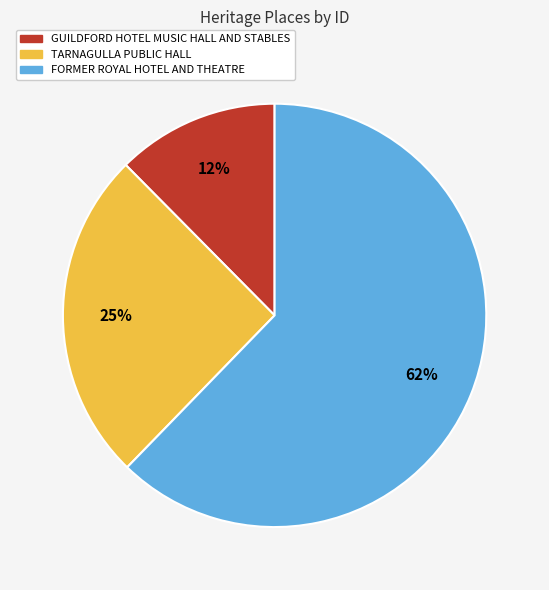

Which slice represents more than half of the pie?

FORMER ROYAL HOTEL AND THEATRE